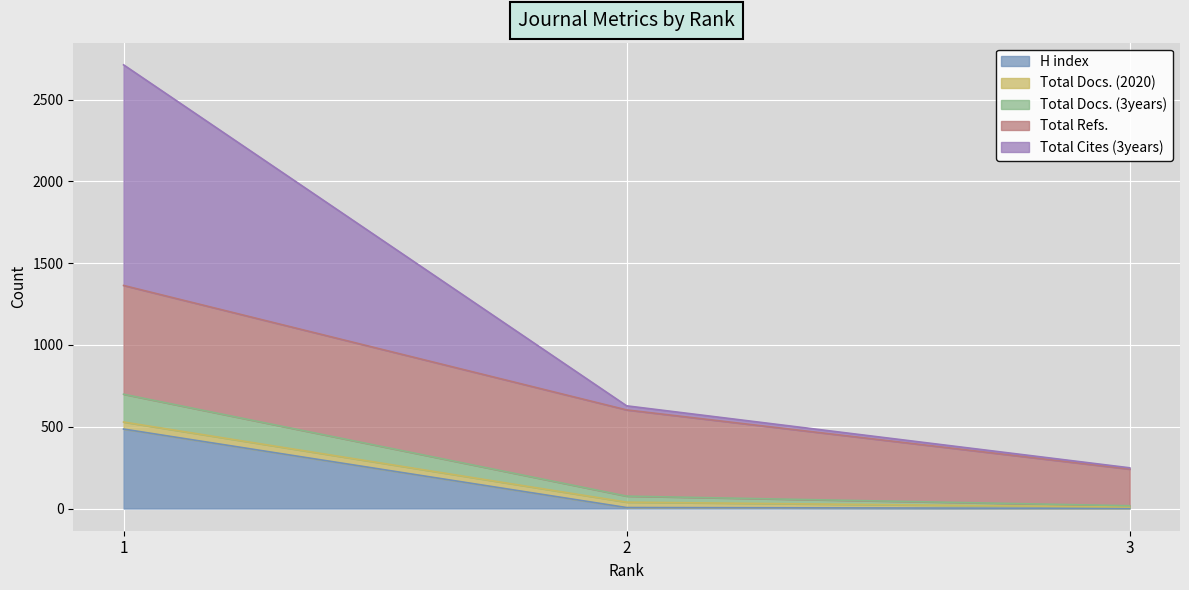

What is the spread (max minus min) of values at 2?

622